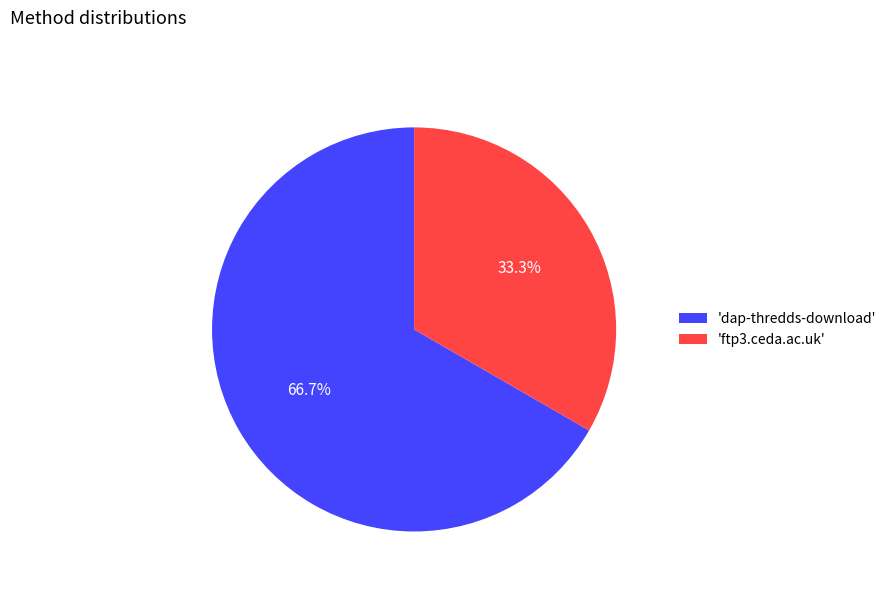

Is the sum of 'dap-thredds-download' and 'ftp3.ceda.ac.uk' greater than half?

Yes